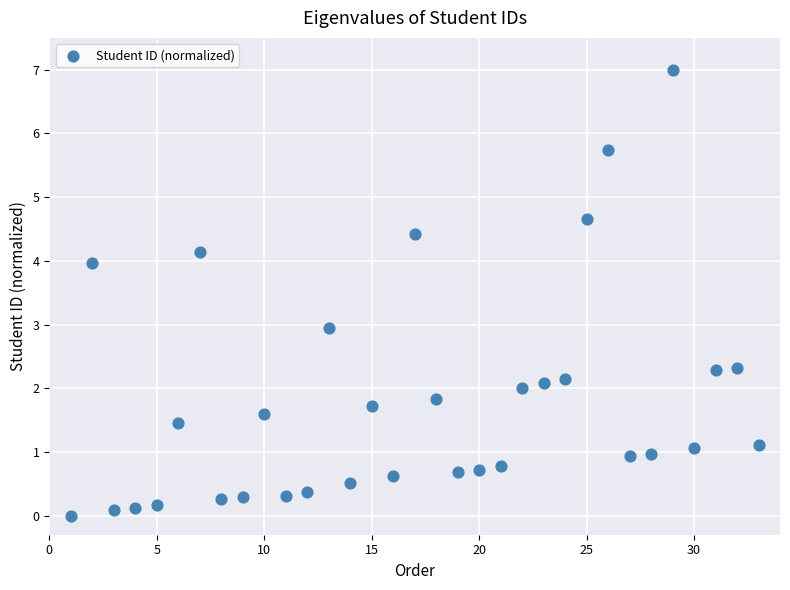

What is the range of X values (max minus min)?

32.0